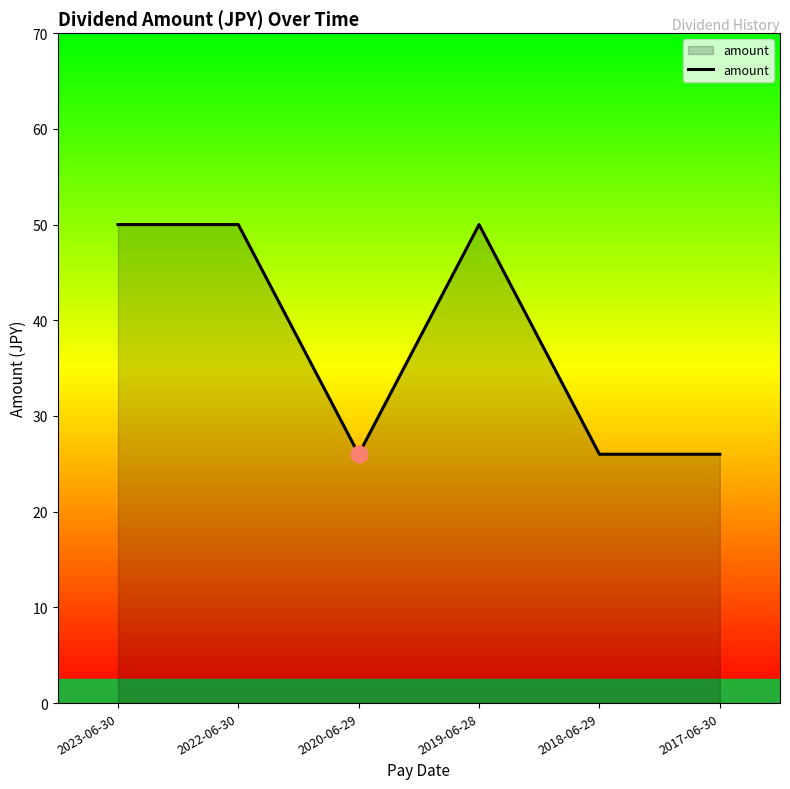

Which has a higher value, 2023-06-30 or 2020-06-29?

2023-06-30